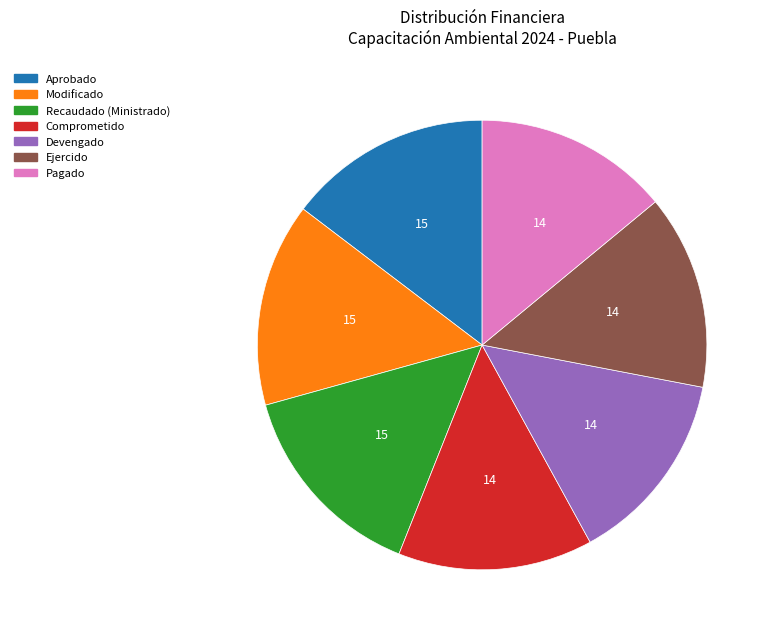

What is the ratio of the value at Ejercido to the value at Pagado?

1.0